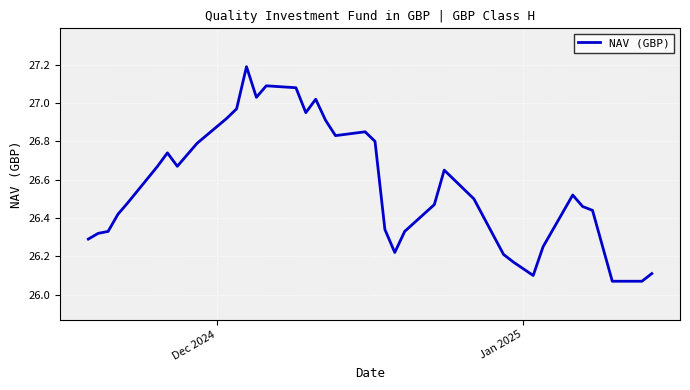

What is the difference between the maximum and minimum values?

1.1